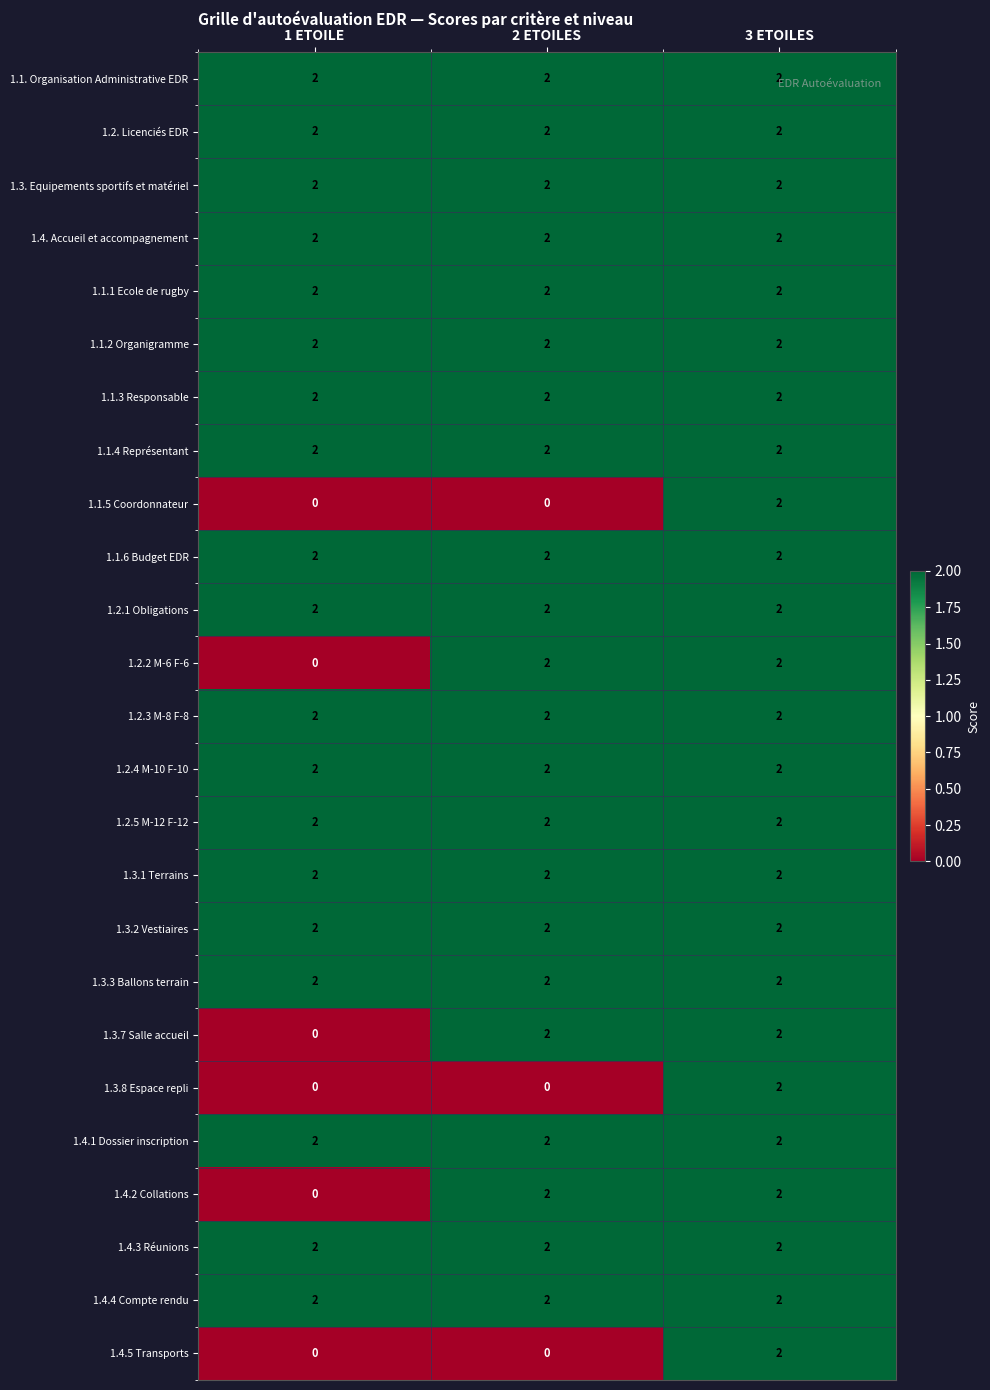

At which label is 1.3.7 Salle accueil closest to 1?

1 ETOILE